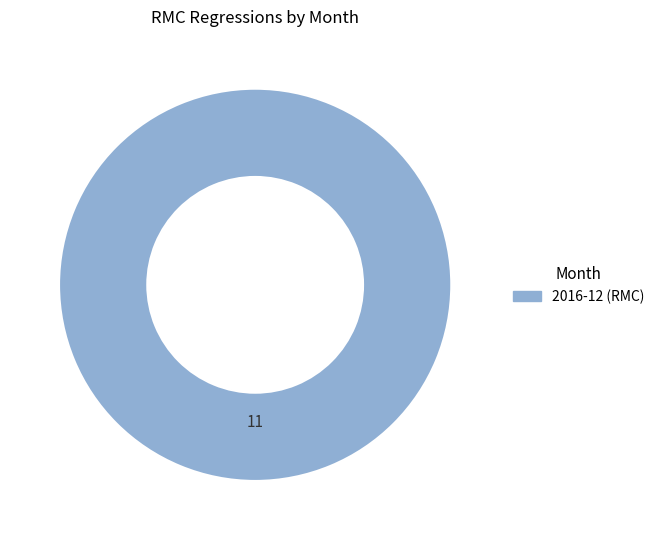

How many slices are in this pie chart?

1